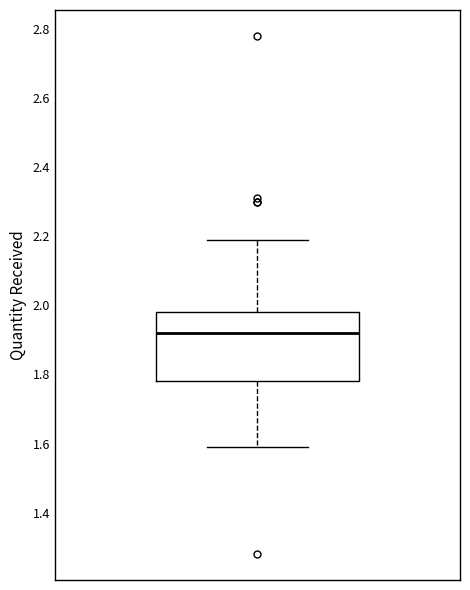

Read this box plot against the y-axis: the position of the median line, the range covered by the box, and the ends of both whiskers. The values are not printed on the chart, so give them approximately, as read against the axis.

median 1.92, box 1.78 to 1.98, whiskers 1.60 to 2.20